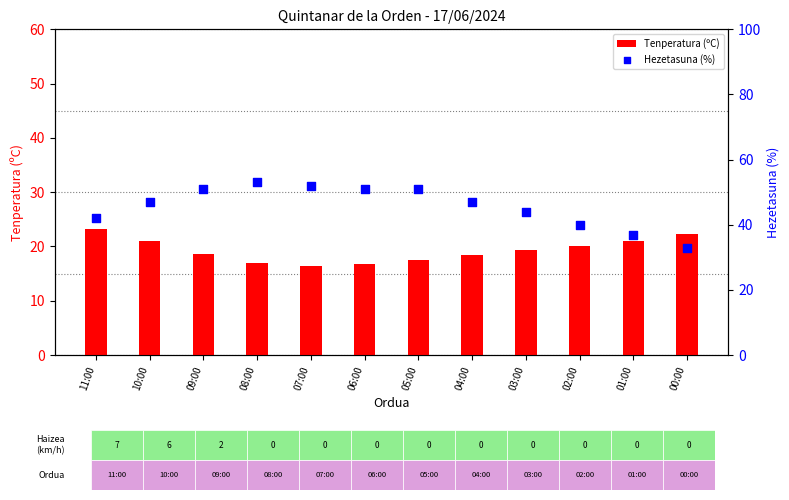

What are all the series names shown in the legend?

Tenperatura (ºC), Hezetasuna (%)